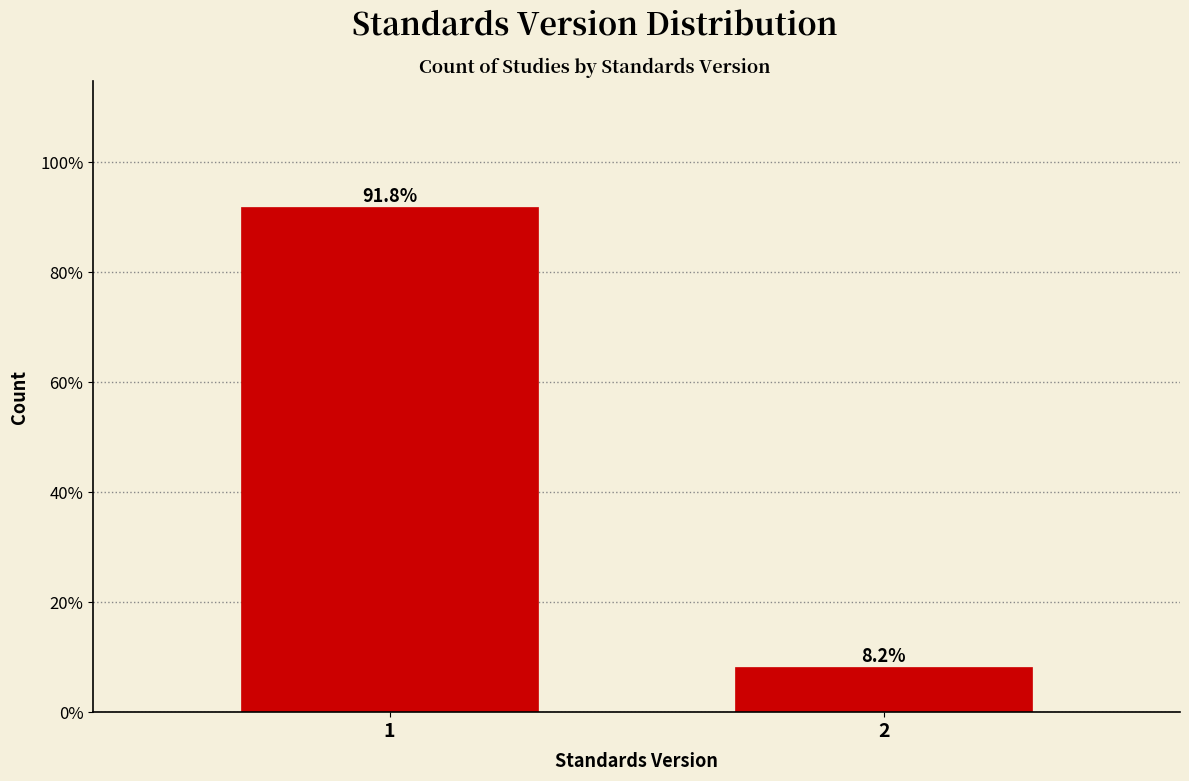

Reading left to right, what are all the values shown in this chart?

1=91.8	2=8.2